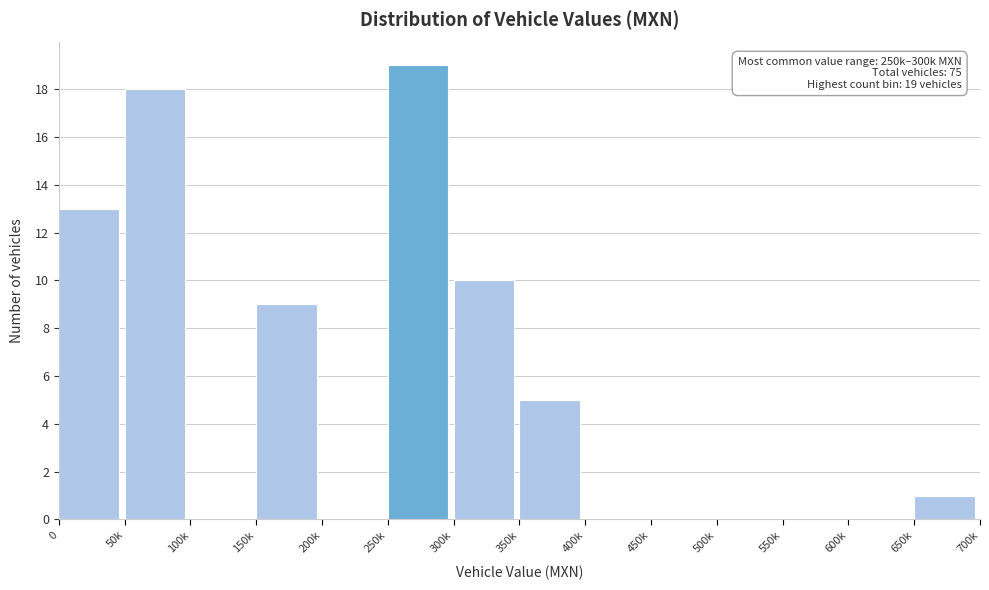

Reading left to right, extract all data points from this chart.

0=13	50k=18	100k=0	150k=9	200k=0	250k=19	300k=10	350k=5	400k=0	450k=0	500k=0	550k=0	600k=0	650k=1